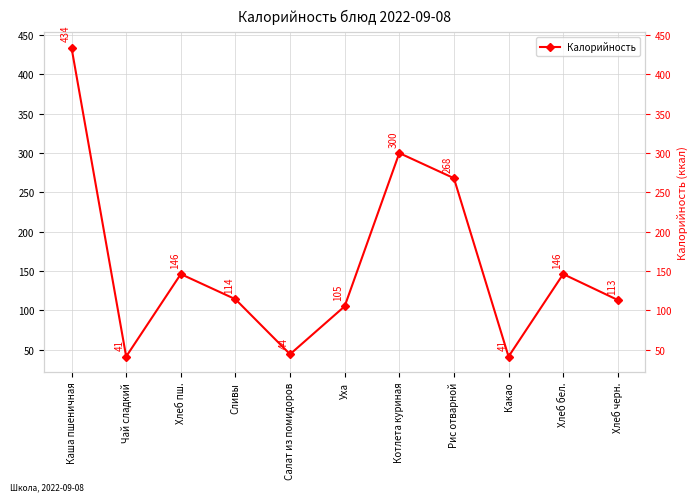

Count the number of categories in the chart.

11